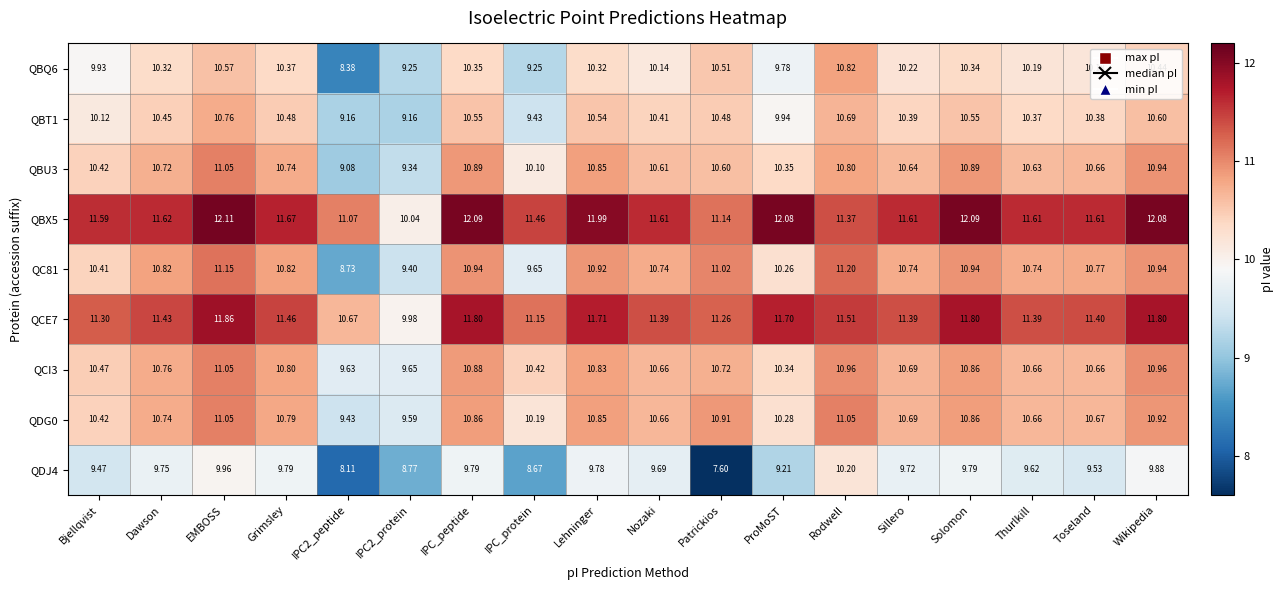

Which category has the highest value in the QCE7 series?

EMBOSS